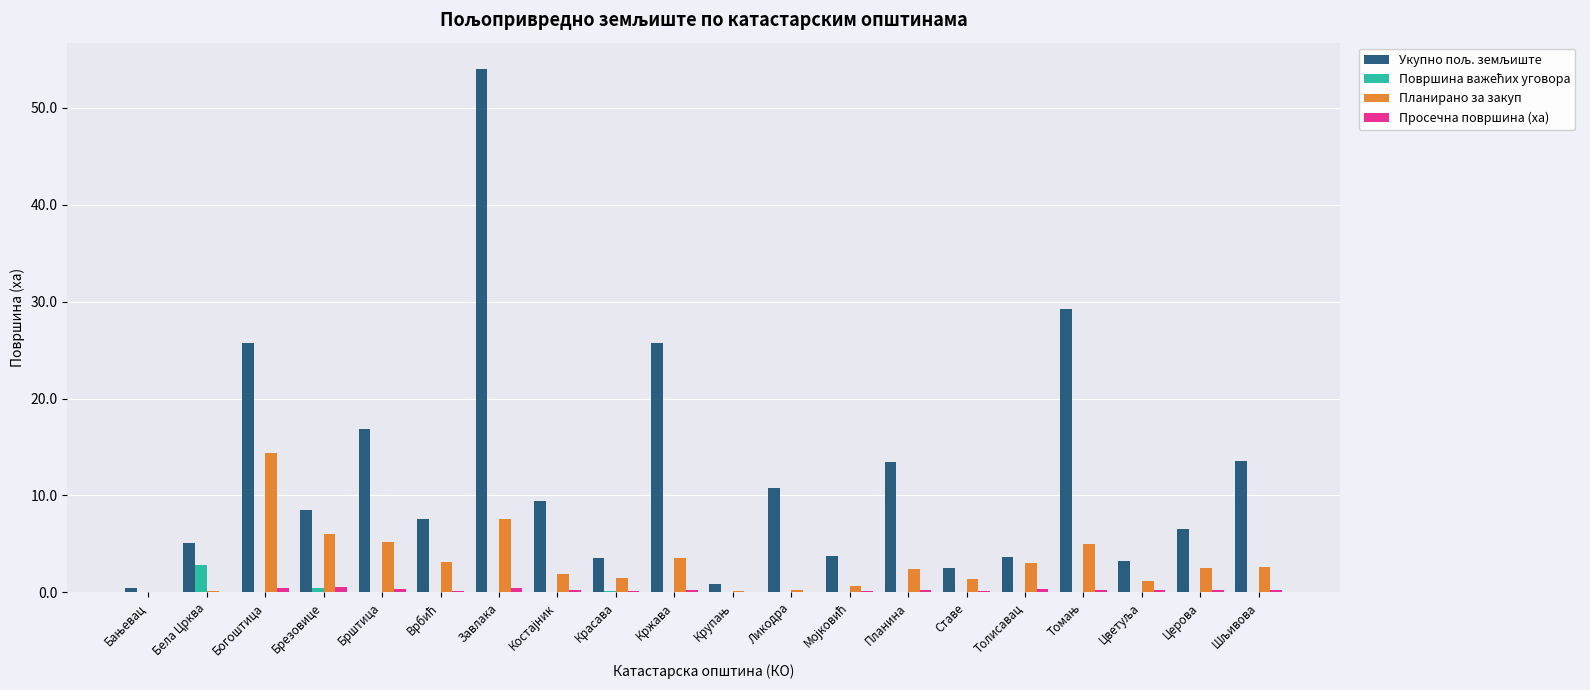

What is the maximum value shown in the chart?

54.0